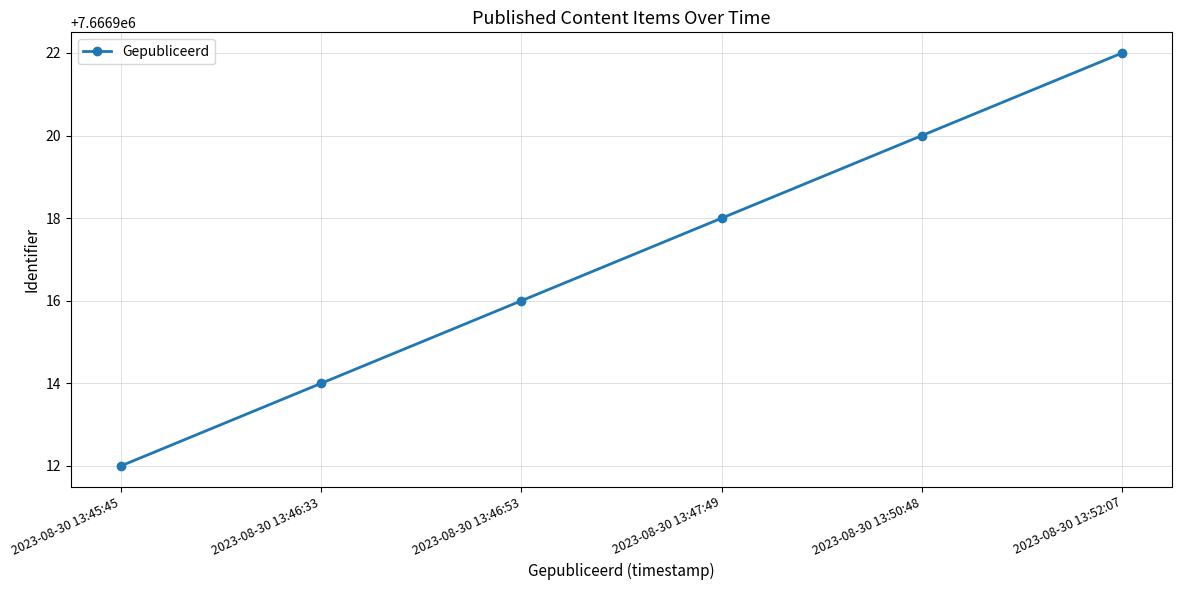

What is the maximum value shown in the chart?

7666922